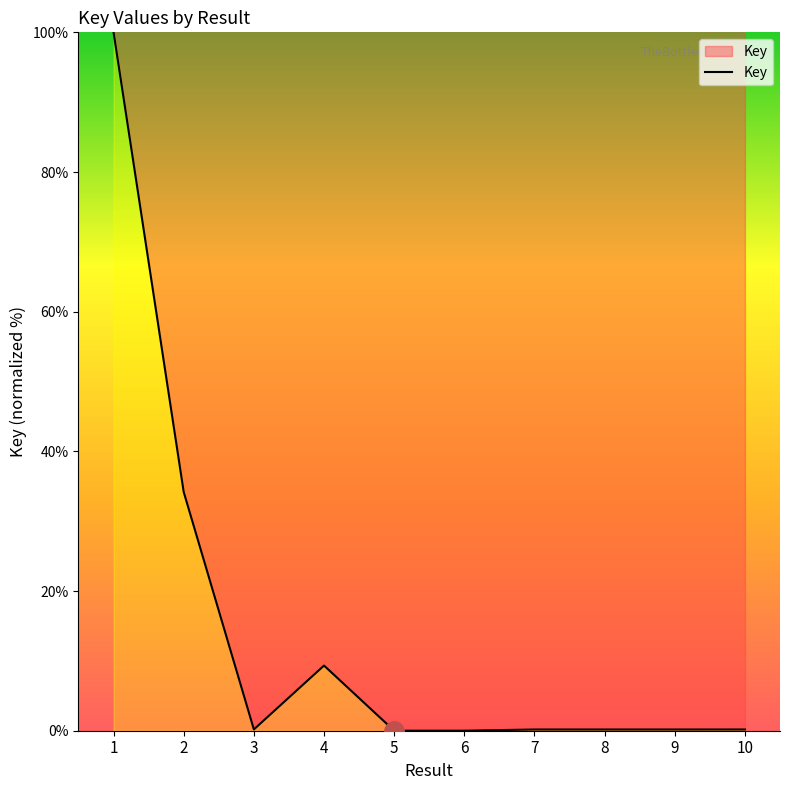

What is the difference between the maximum and minimum values?

100.0